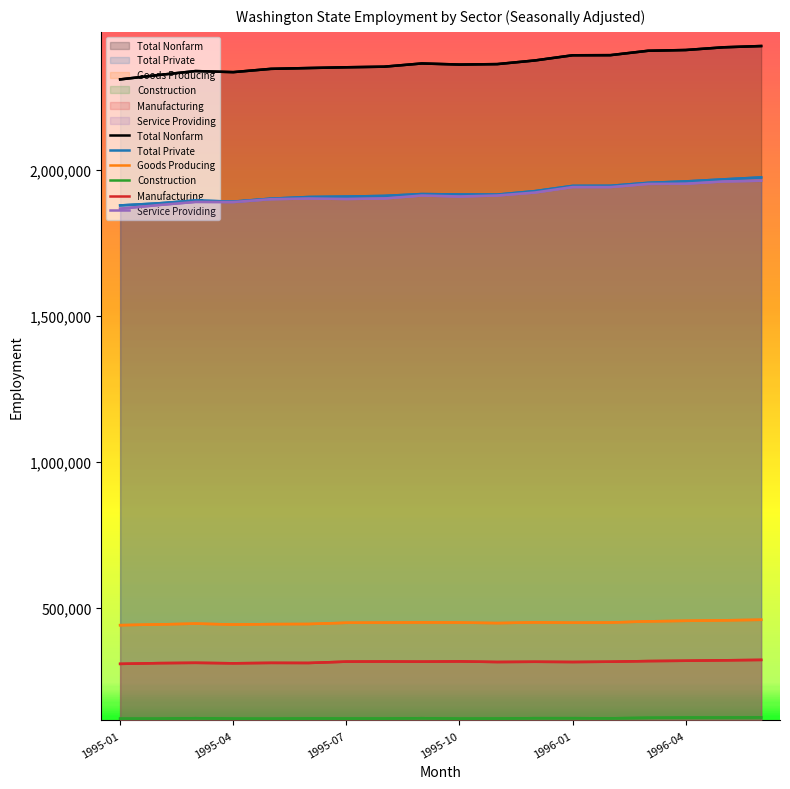

The value of Total Nonfarm at 7 is 2351700. True or false?

True